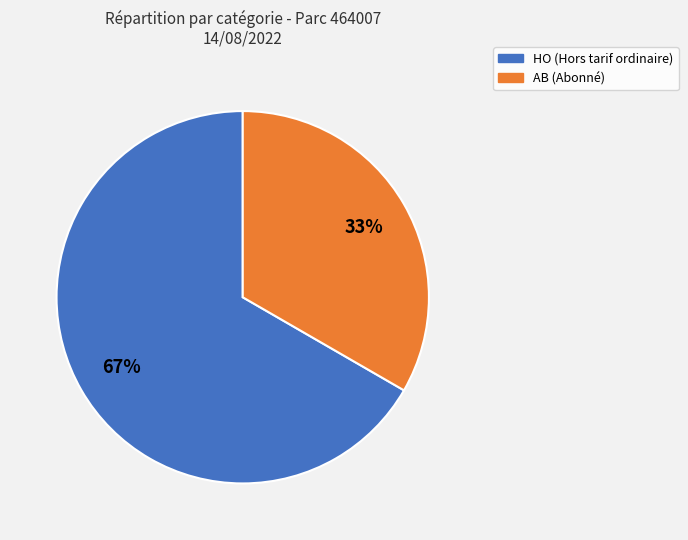

Do HO and AB together represent more than half of the pie?

Yes